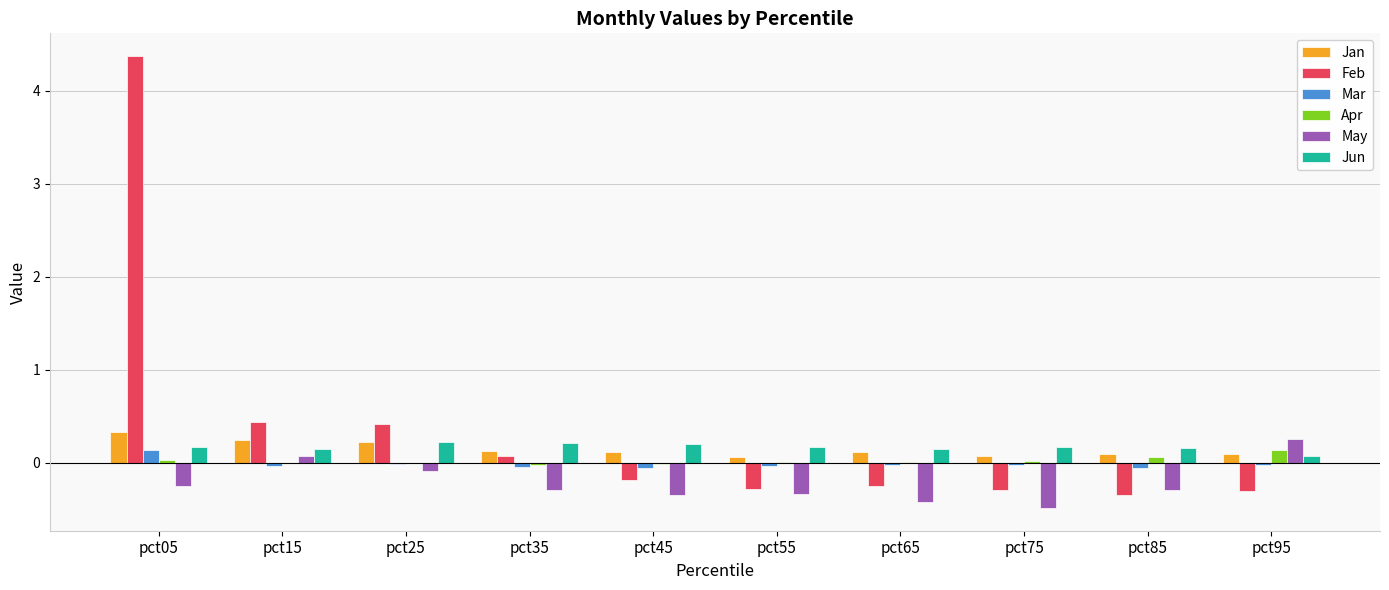

What is the highest value of the May series?

0.3